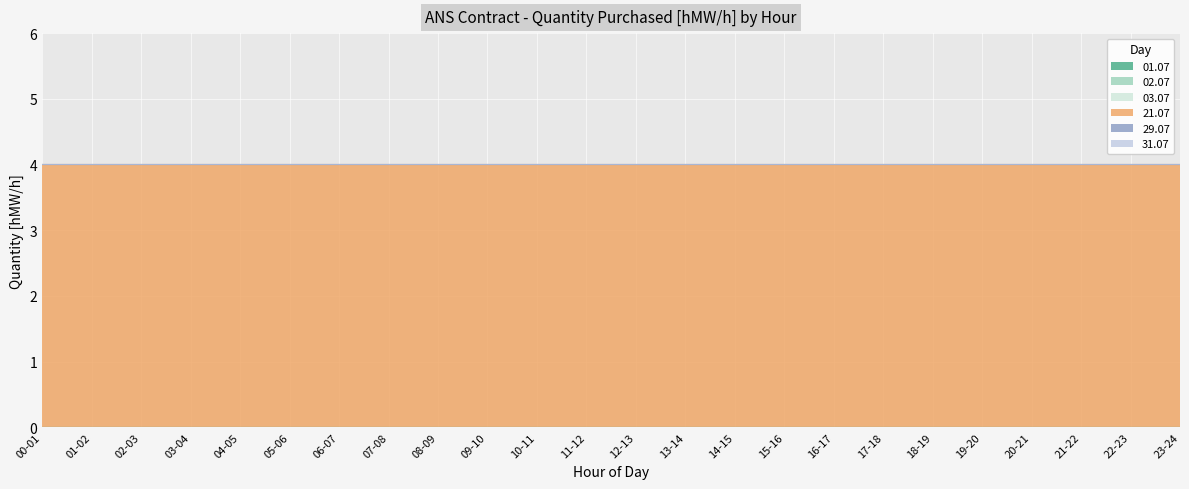

What is the spread (max minus min) of values at 03-04?

4